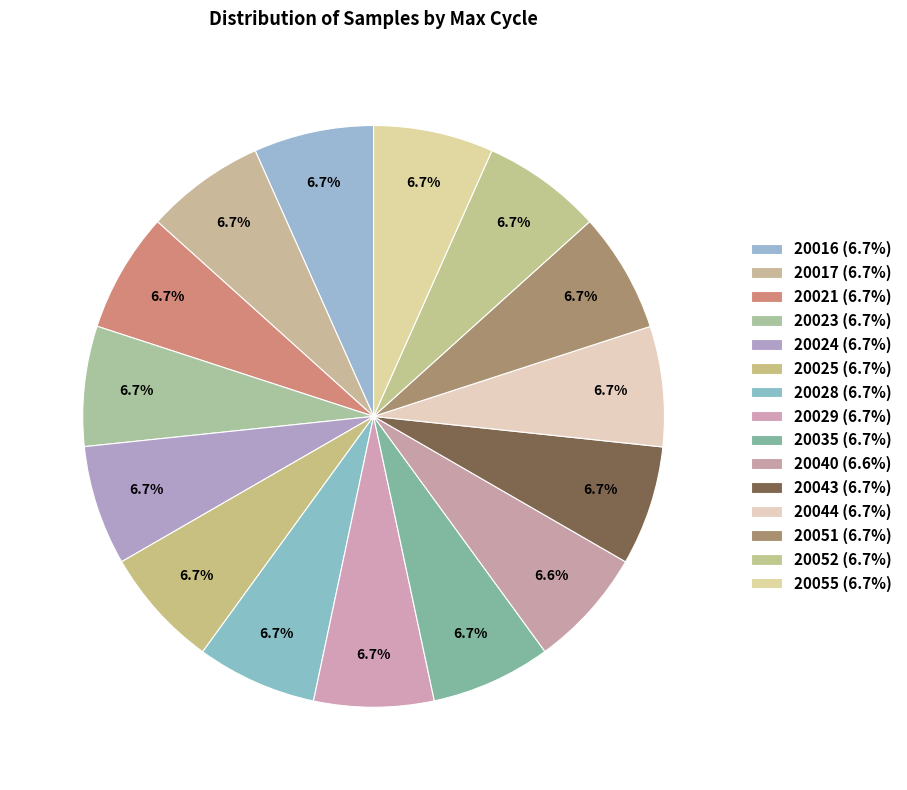

What portion of the pie excludes 20017?

93.3%